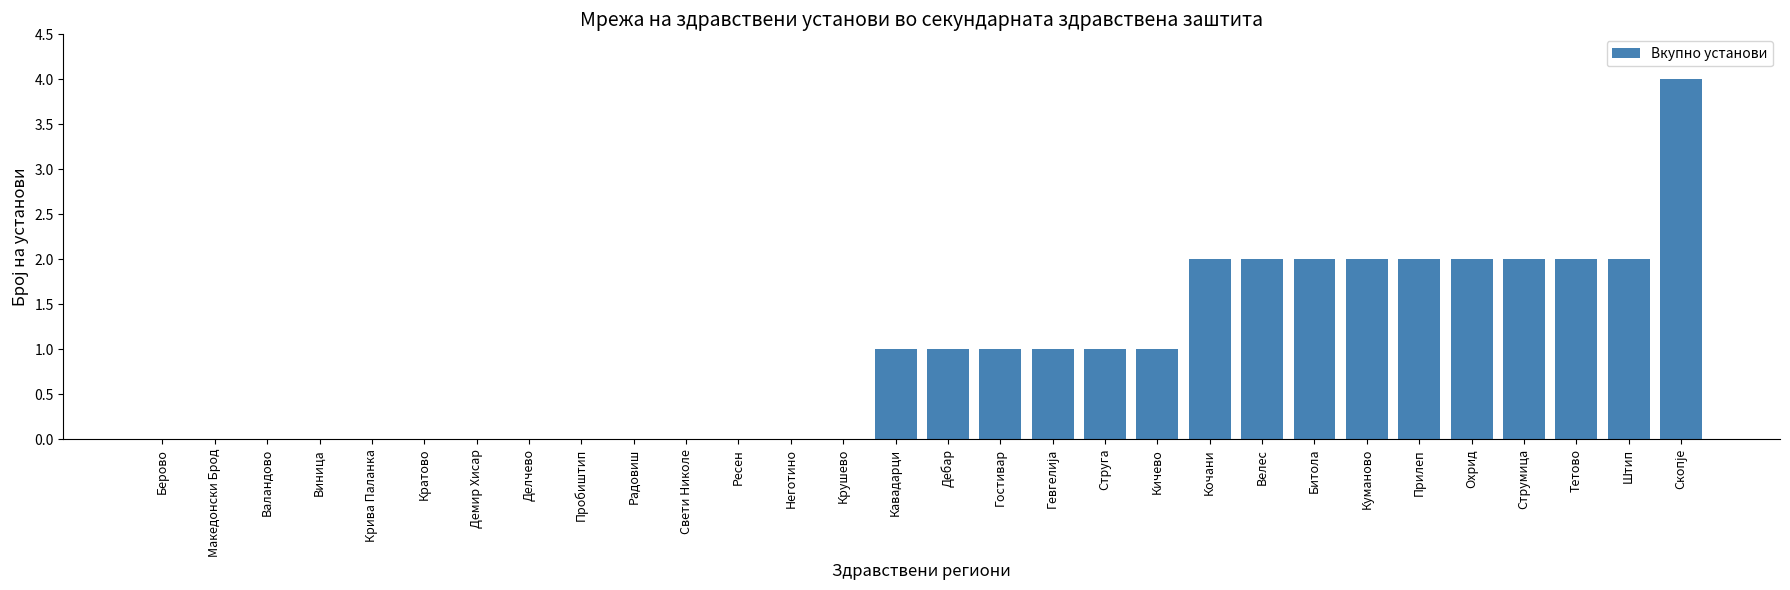

What is the sum of the values at Струмица and Куманово?

4